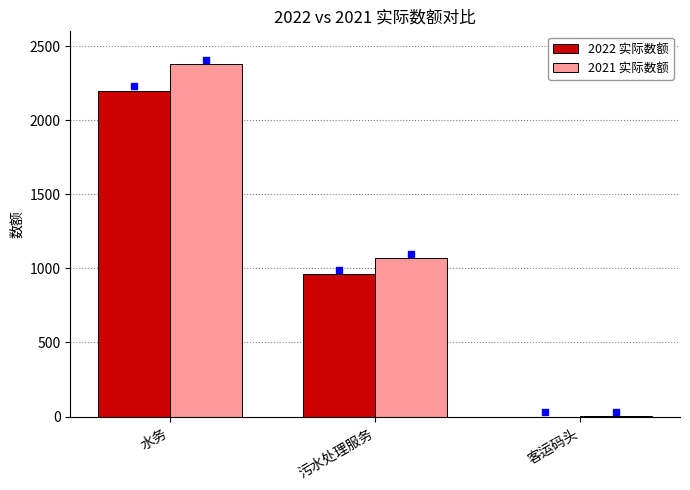

Is the value of 2022 实际数额 at 水务 greater than the value of 2021 实际数额 at 水务?

No